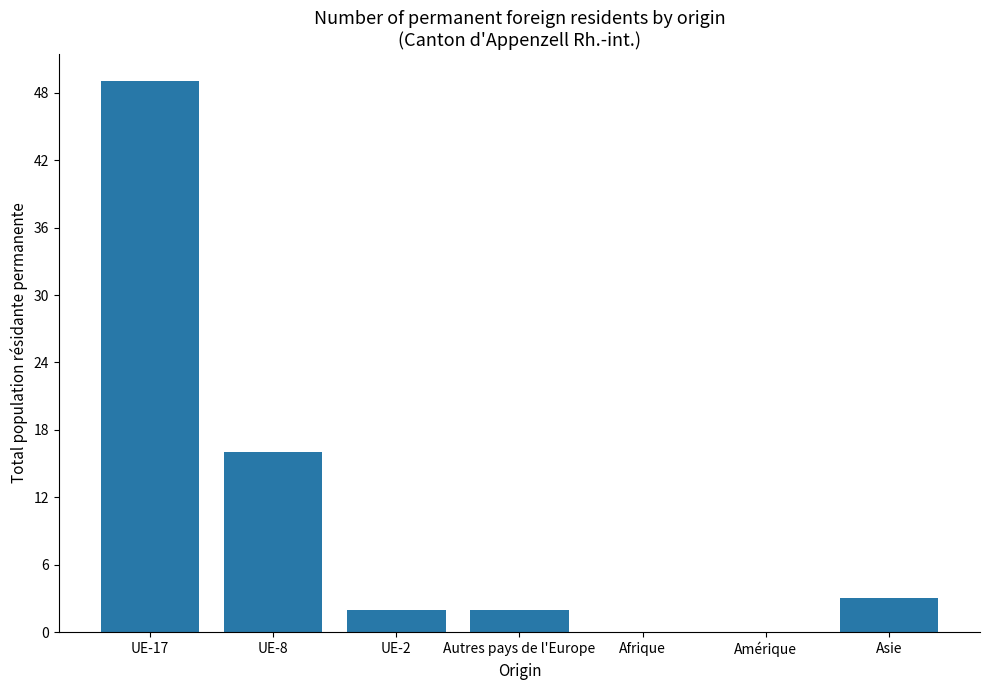

What is the change in value from Amérique to Asie?

+3